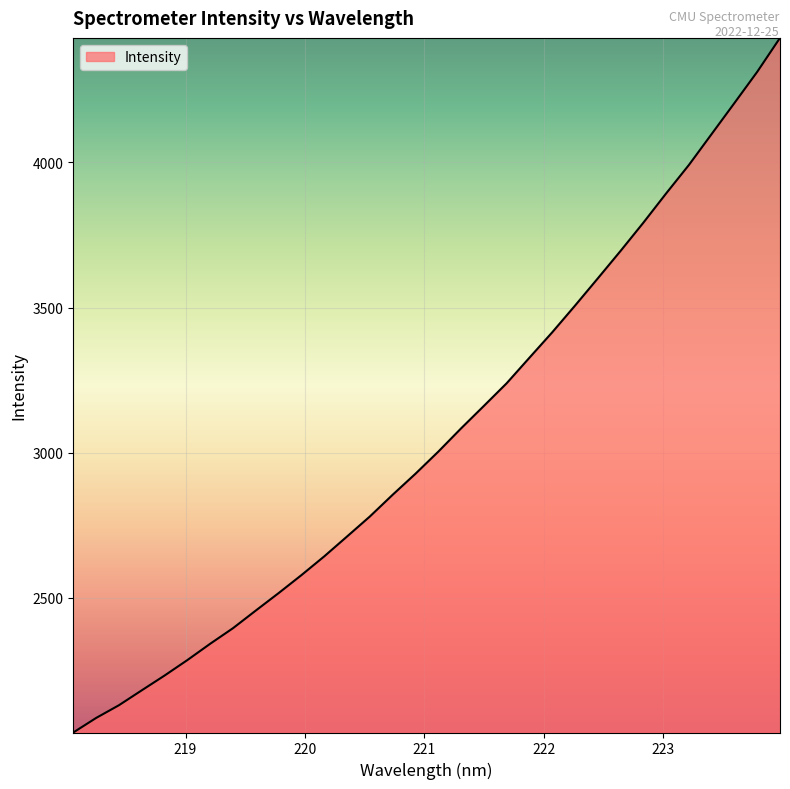

How many lines are shown in the chart?

1